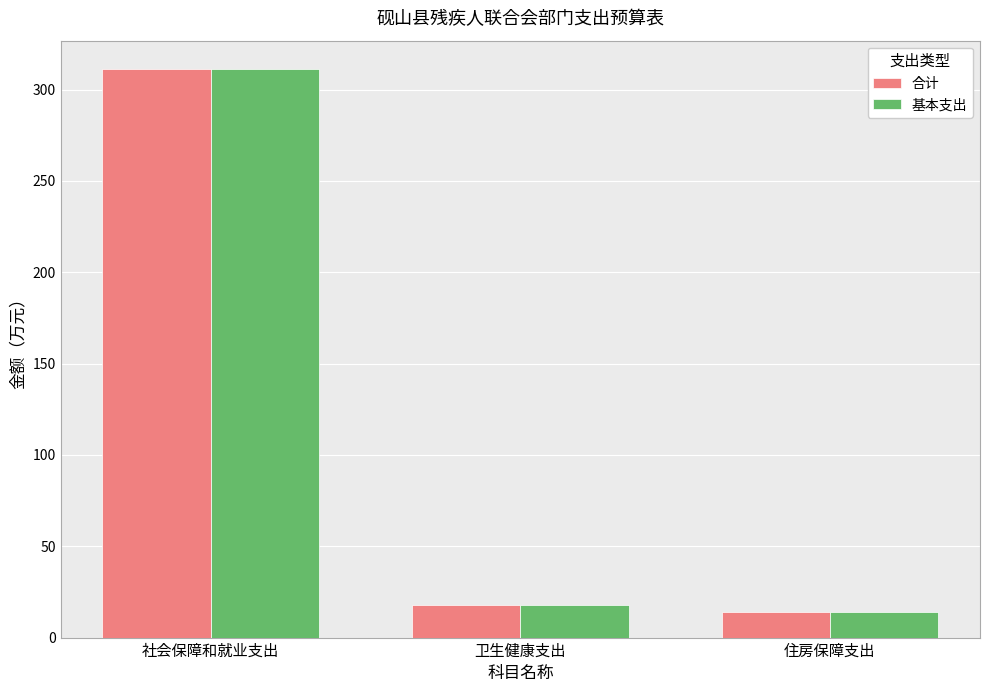

Read the 基本支出 value at 住房保障支出.

13.8